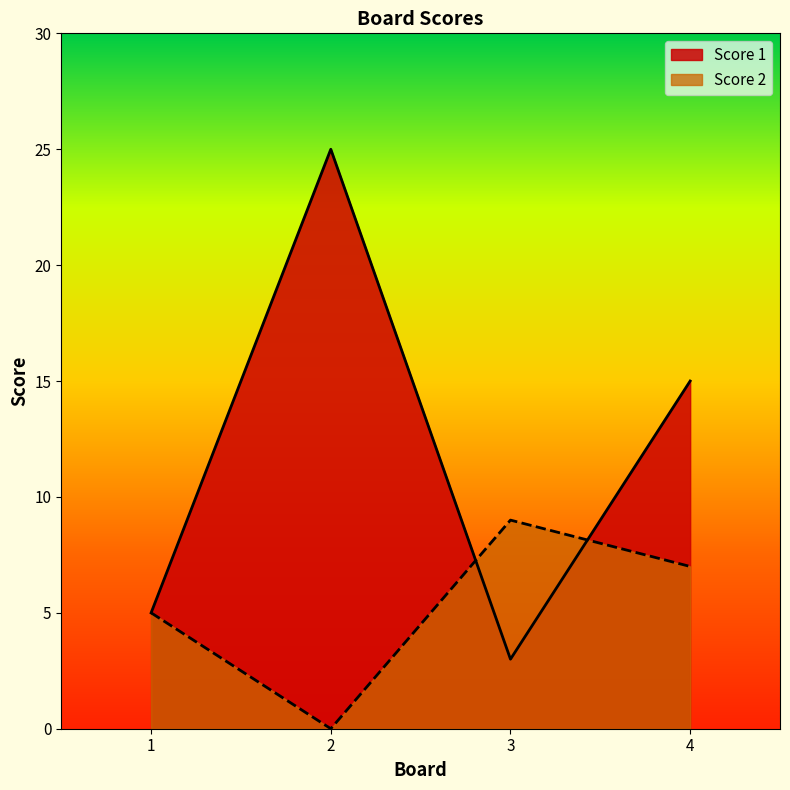

Between which two adjacent categories do Score 2 and Score 1 first intersect?

2 and 3